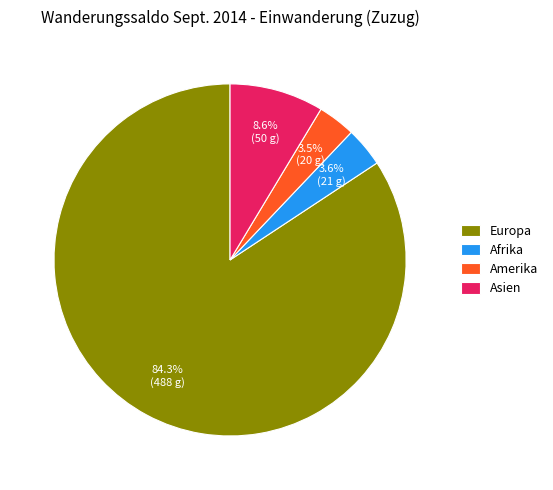

Is the sum of Europa and Asien greater than half?

Yes